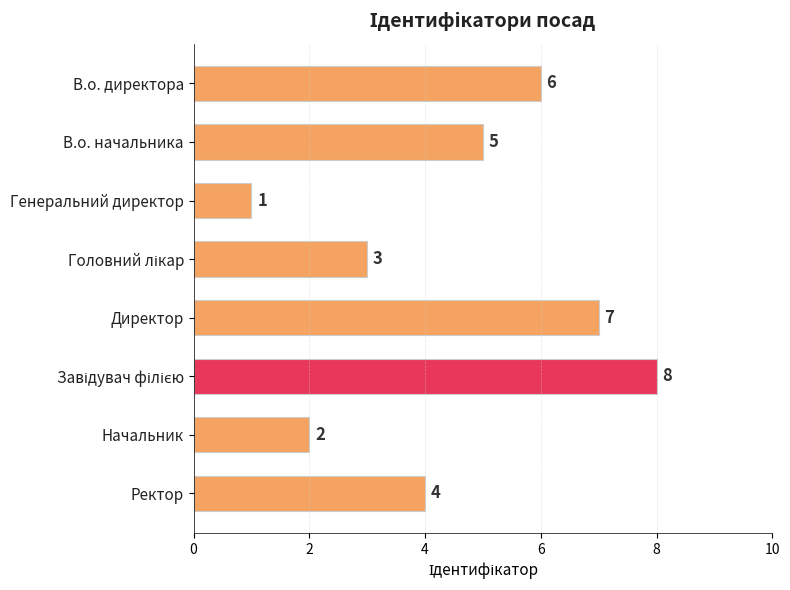

What is the value of the 2nd bar from the top?

5